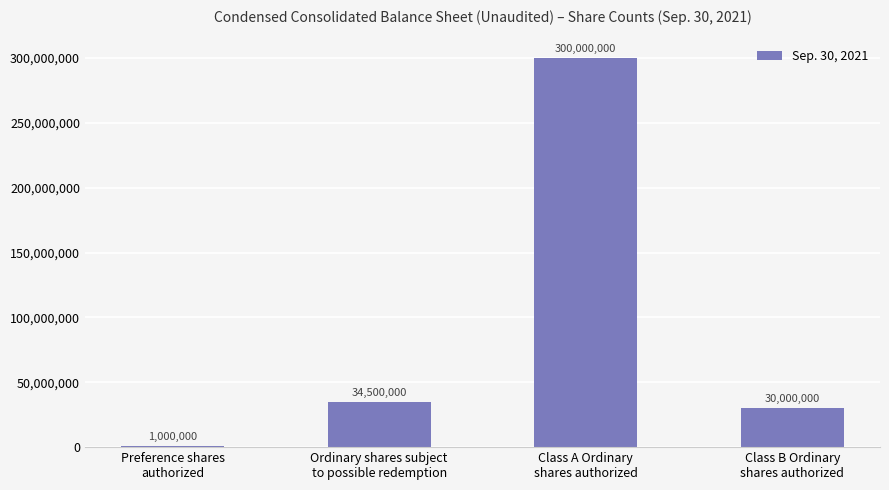

Which category has the highest value across all series?

Class A Ordinary
shares authorized